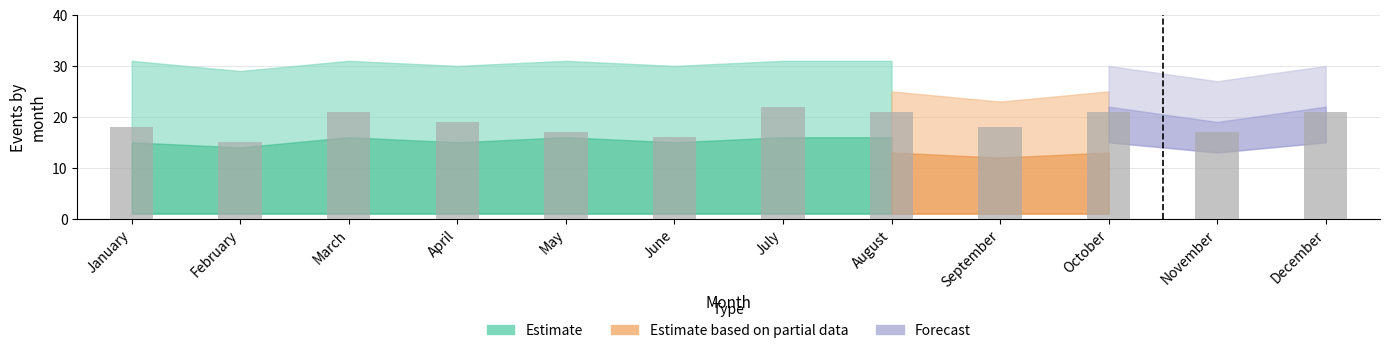

Does the chart contain any negative values?

No